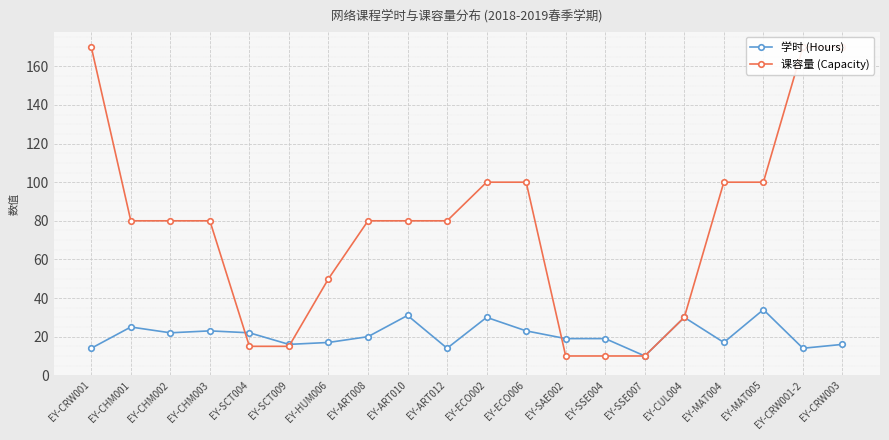

Rank the categories by 学时 (Hours) value from lowest to highest.

EY-SSE007, EY-CRW001, EY-ART012, EY-CRW001-2, EY-SCT009, EY-CRW003, EY-HUM006, EY-MAT004, EY-SAE002, EY-SSE004, EY-ART008, EY-CHM002, EY-SCT004, EY-CHM003, EY-ECO006, EY-CHM001, EY-ECO002, EY-CUL004, EY-ART010, EY-MAT005